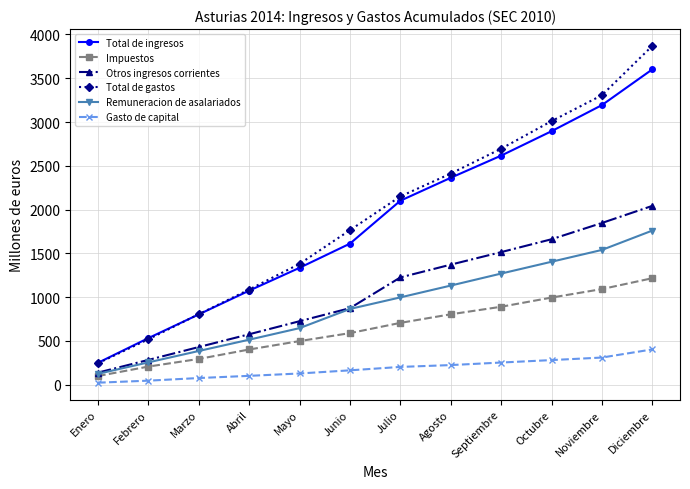

What is the label of the 12th point from the left?

Diciembre